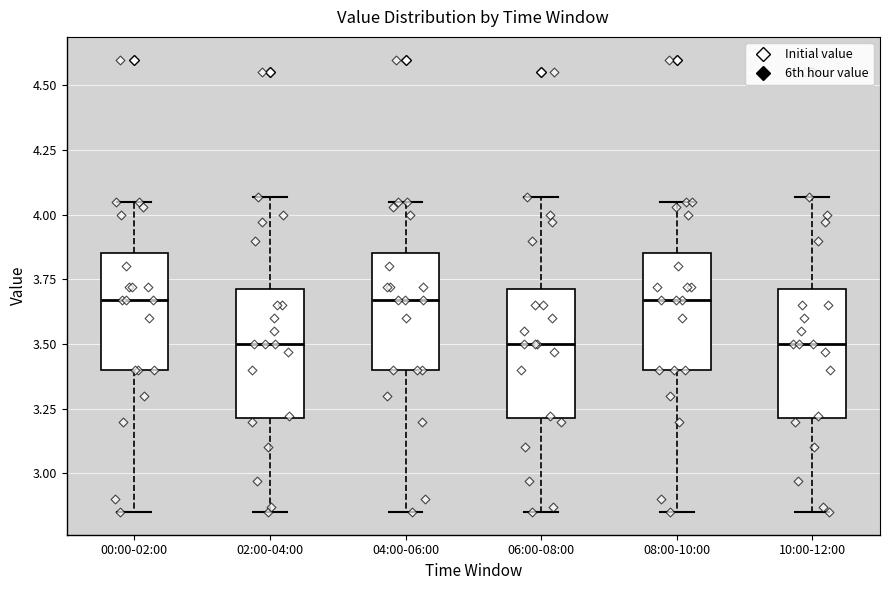

Where does the median line of the box for 10:00-12:00 sit on the y-axis? The values are not printed on the chart, so give them approximately, as read against the axis.

3.50